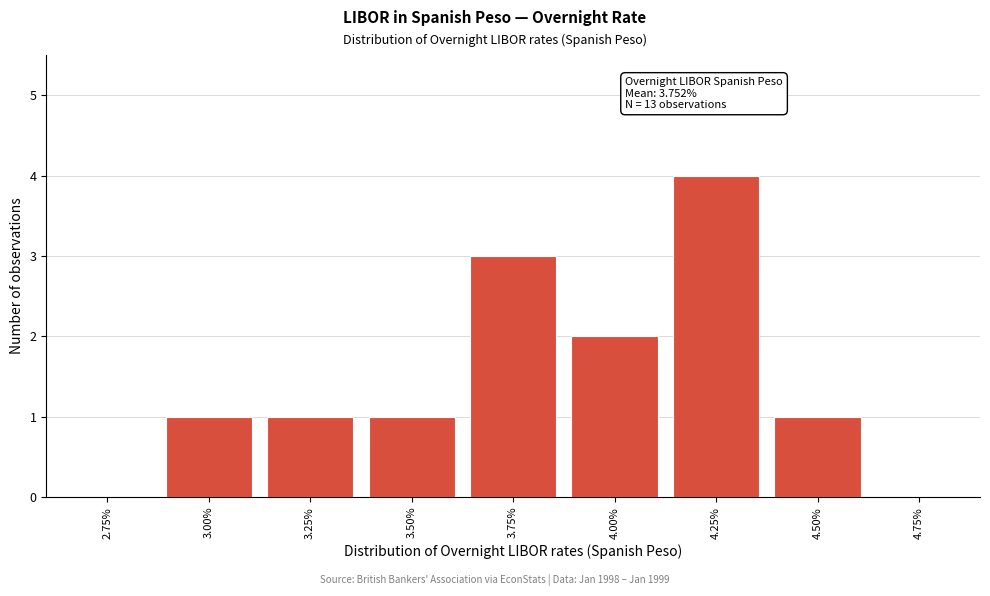

Reading left to right, what are all the values shown in this chart?

2.75%=0	3.00%=1	3.25%=1	3.50%=1	3.75%=3	4.00%=2	4.25%=4	4.50%=1	4.75%=0